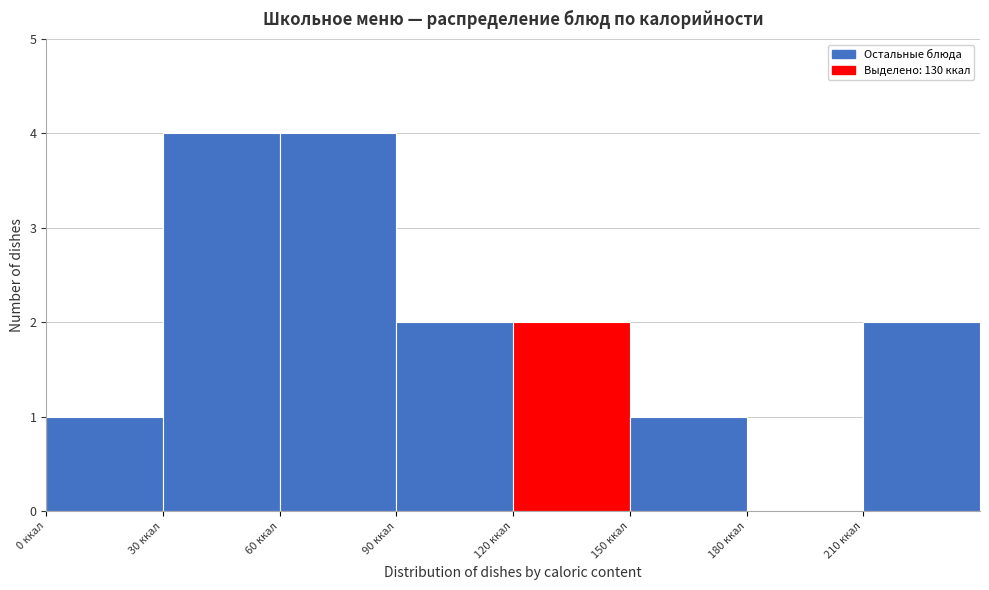

What is the height of the bar covering 60 to 90 on the x-axis? The values are not printed on the chart, so give them approximately, as read against the axis.

4